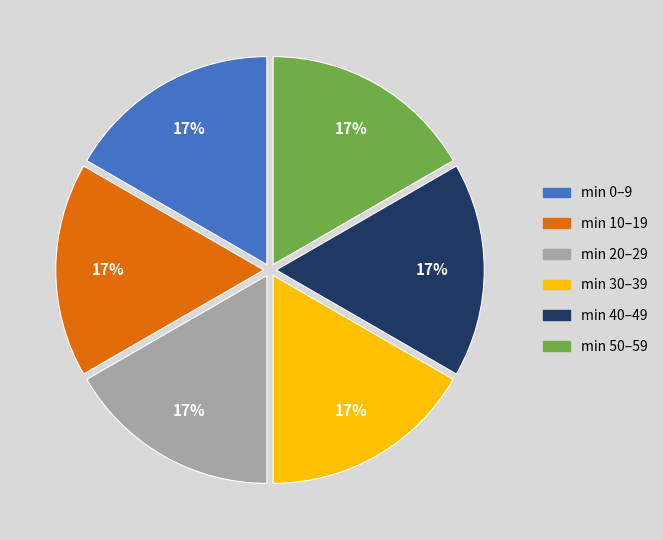

Is there any slice that represents more than half of the pie?

No